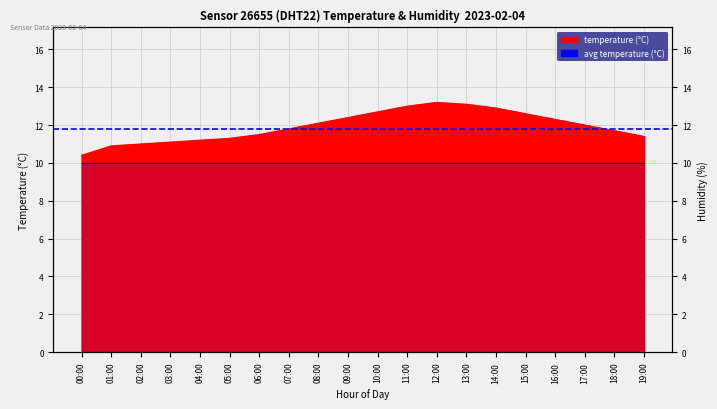

How many data points are above 12?

9